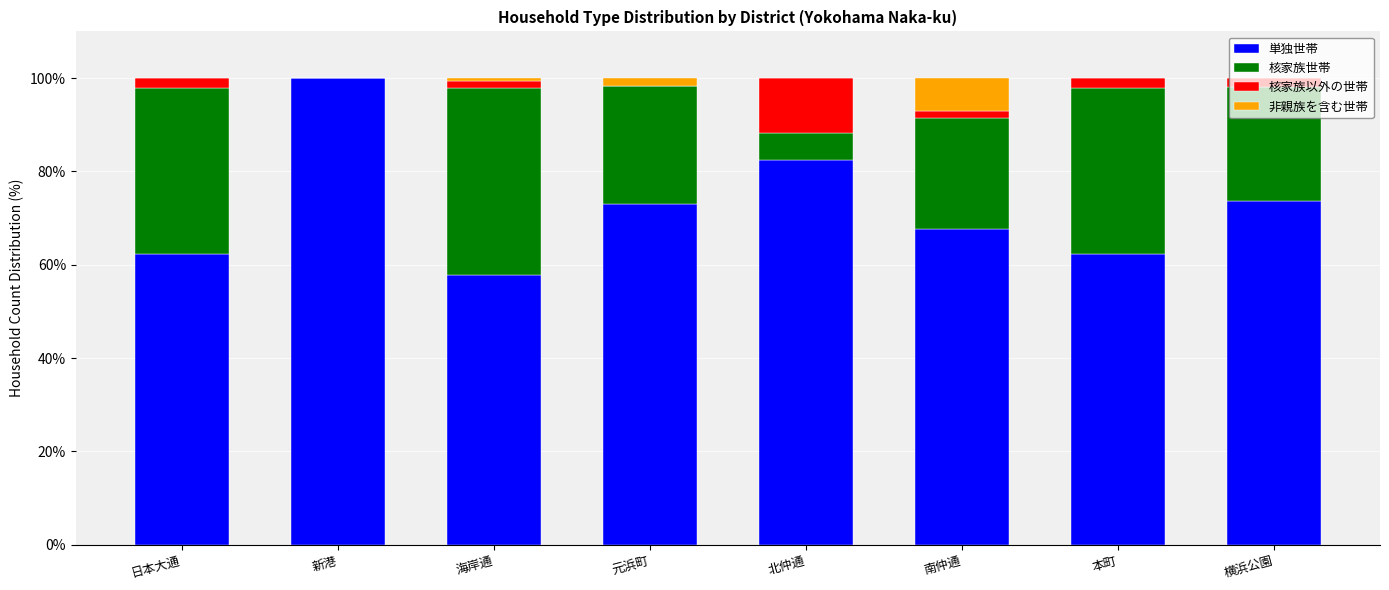

Does the chart contain stacked bars?

Yes